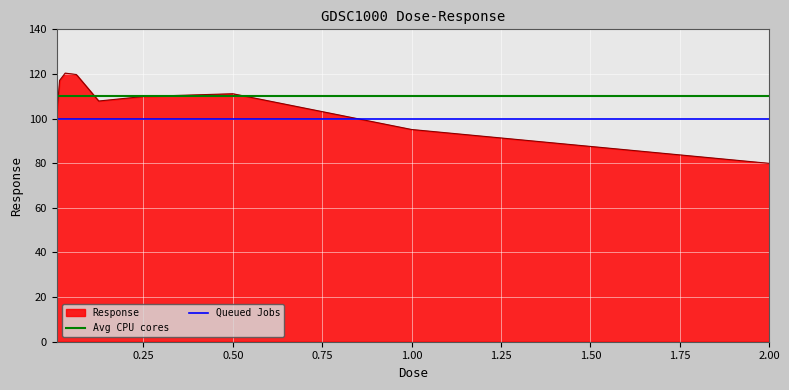

Does the chart display data point markers on the line(s)?

No